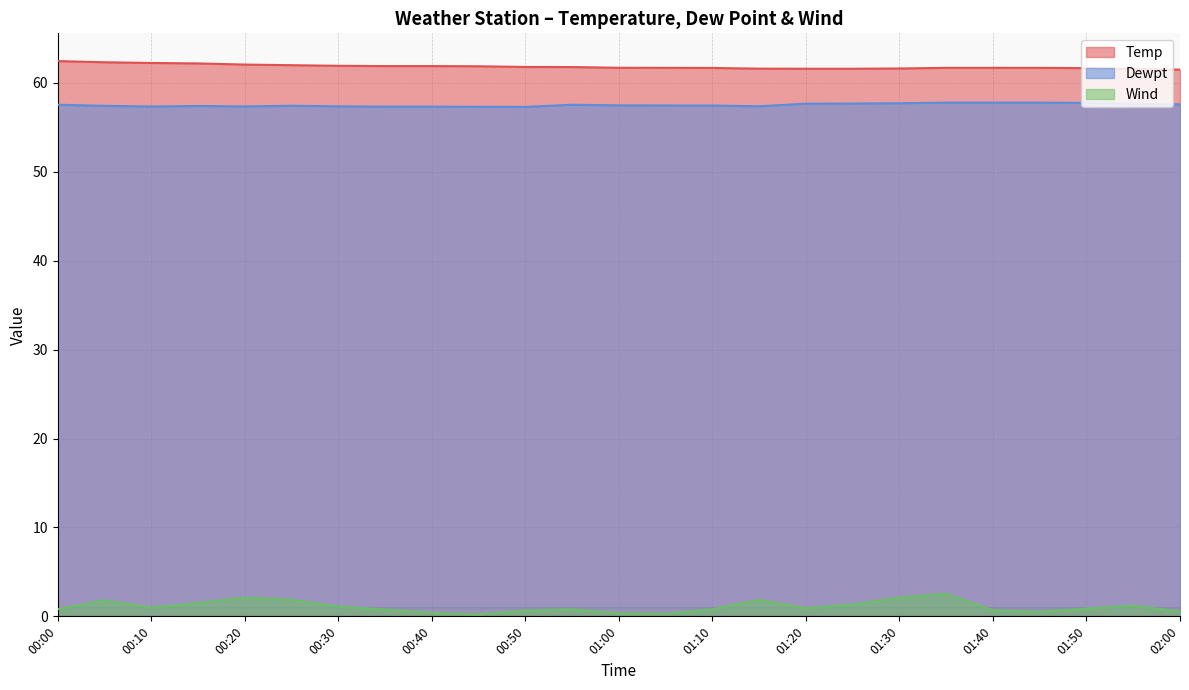

What are all the series names shown in the legend?

Temp, Dewpt, Wind